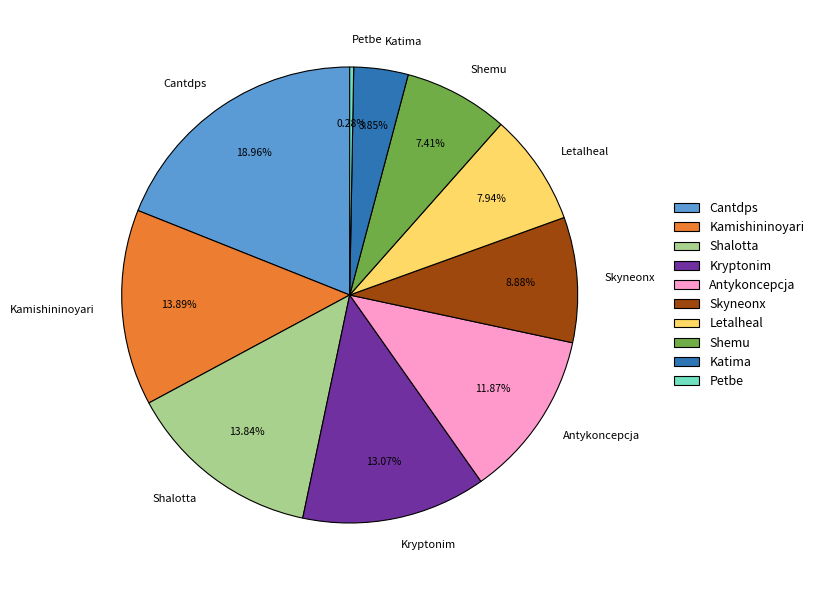

To the nearest percent, what is the difference between the largest and smallest slice percentages?

19%